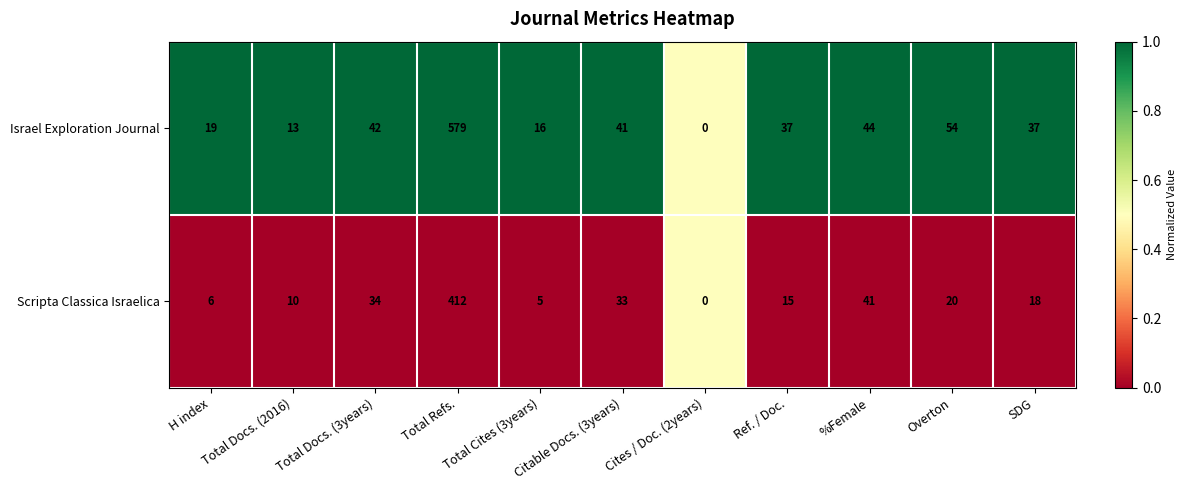

At which label is Scripta Classica Israelica closest to 206?

%Female